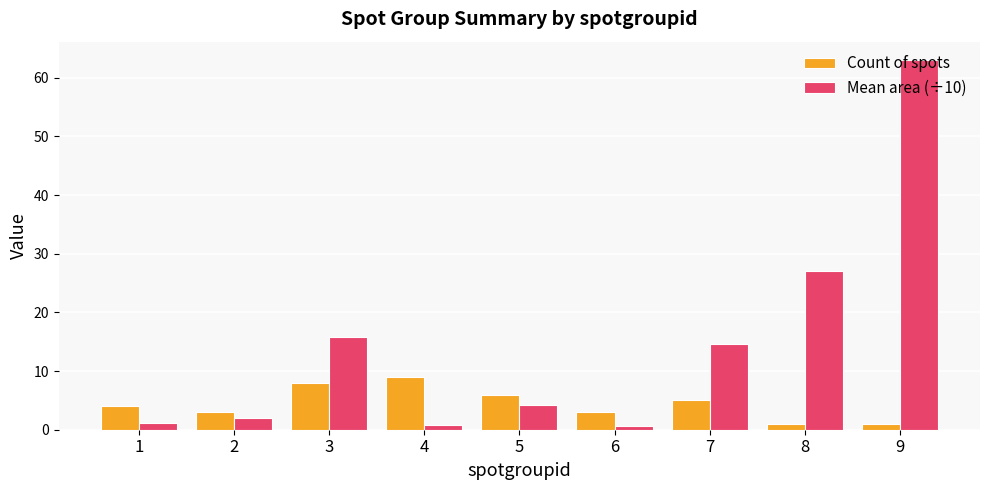

What is the sum of the Mean area (÷10) values at 5 and 2?

6.3